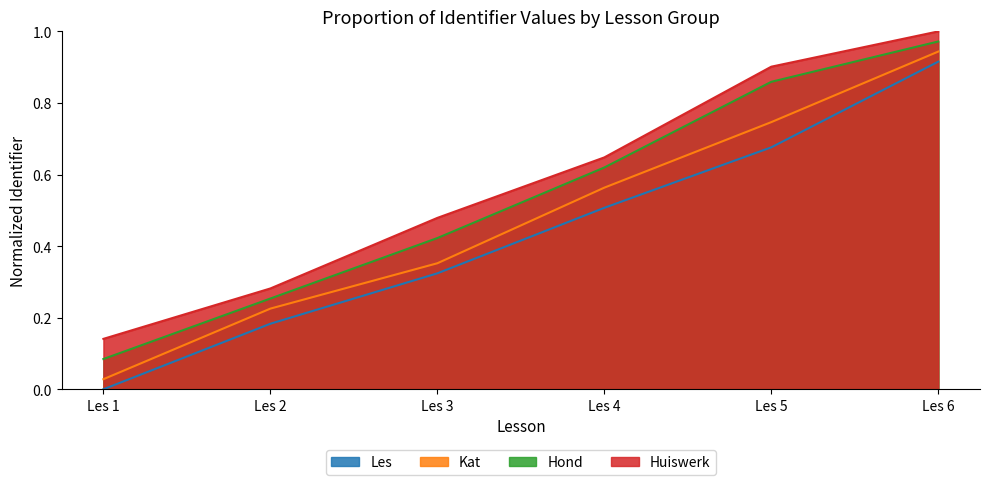

Does the chart have visible grid lines?

No